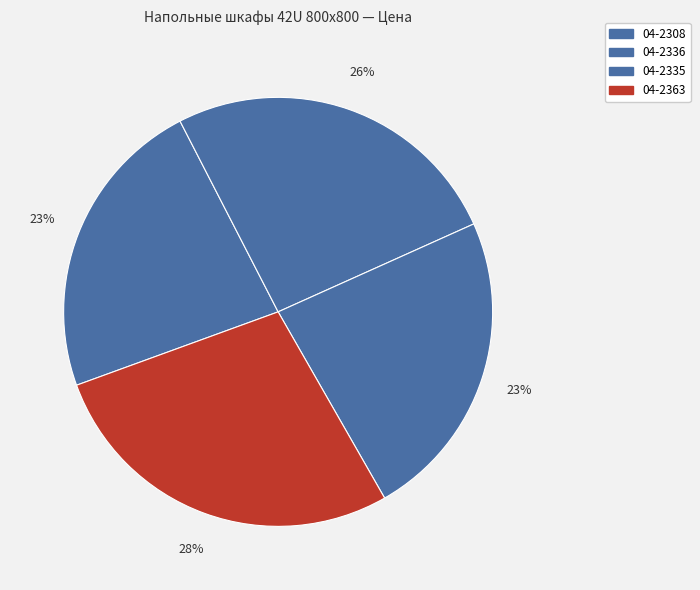

To the nearest percent, what is the combined percentage of 04-2308 and 04-2363?

51%